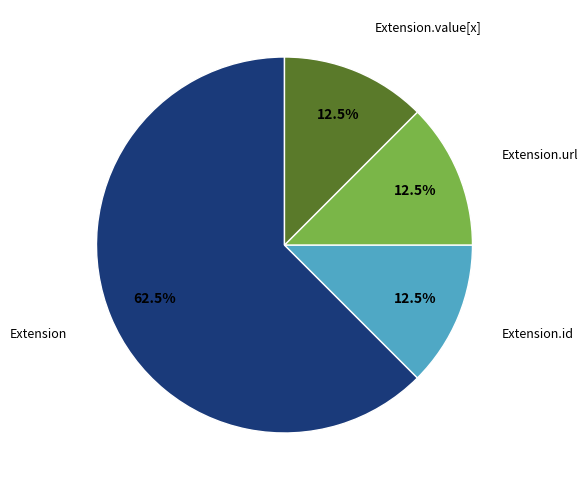

Combined, what portion of the pie is Extension.value[x] and Extension.id?

25.0%